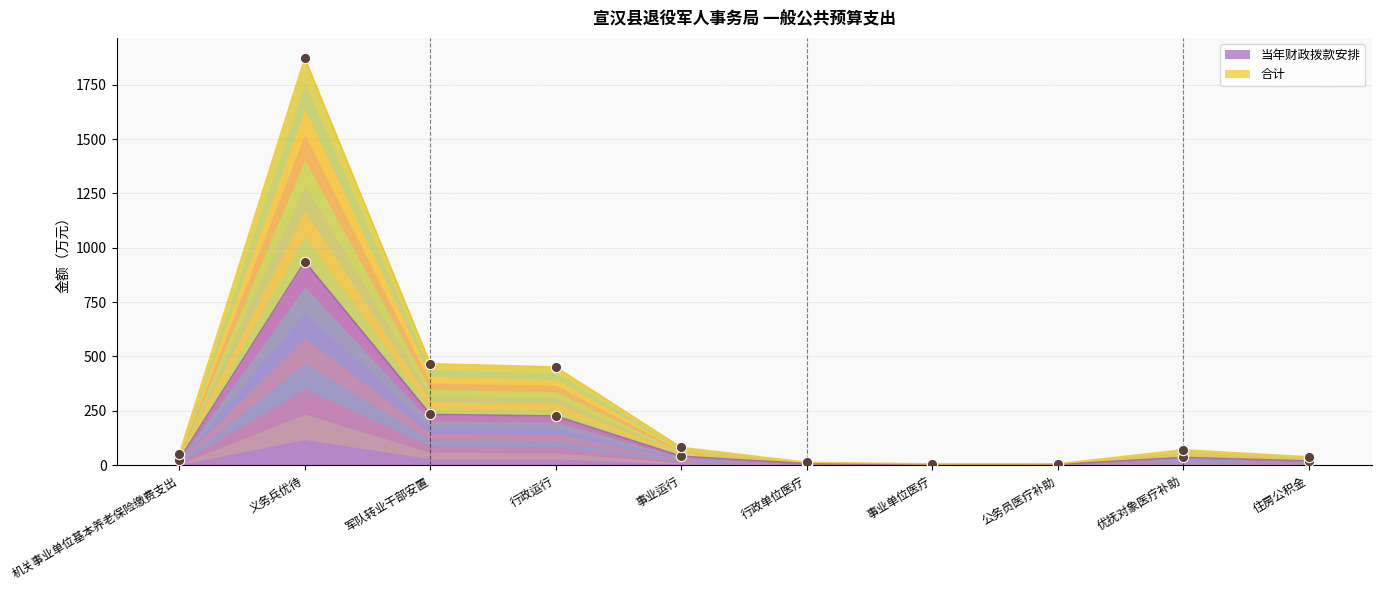

Which series has the largest Y range (max minus min)?

合计